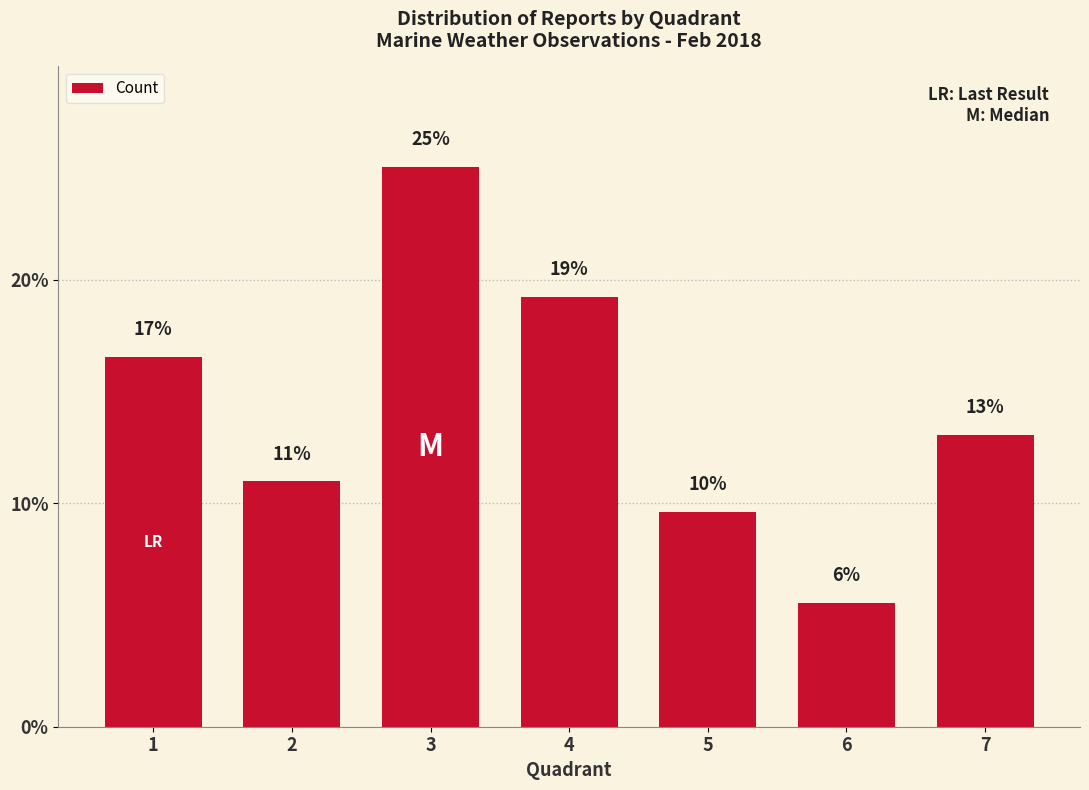

Reading left to right, list all the values displayed in this chart.

1=16.5	2=11.0	3=25.0	4=19.2	5=9.6	6=5.5	7=13.1